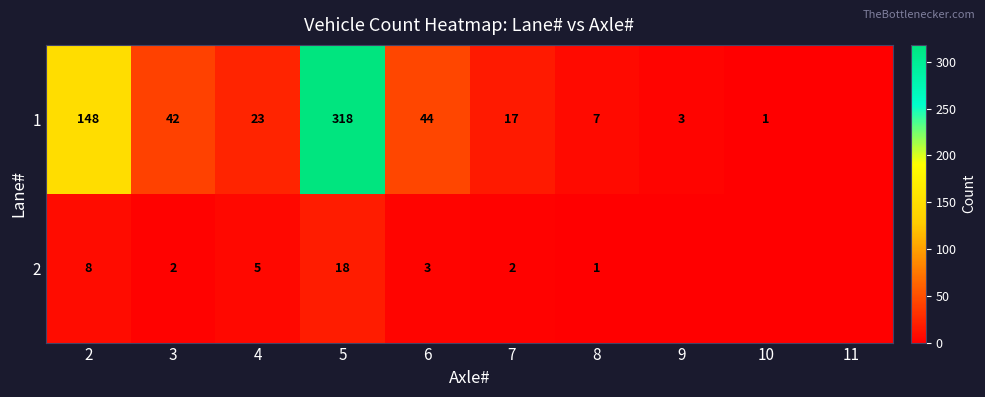

True or false: 2 has a value of 9 at 5.

False